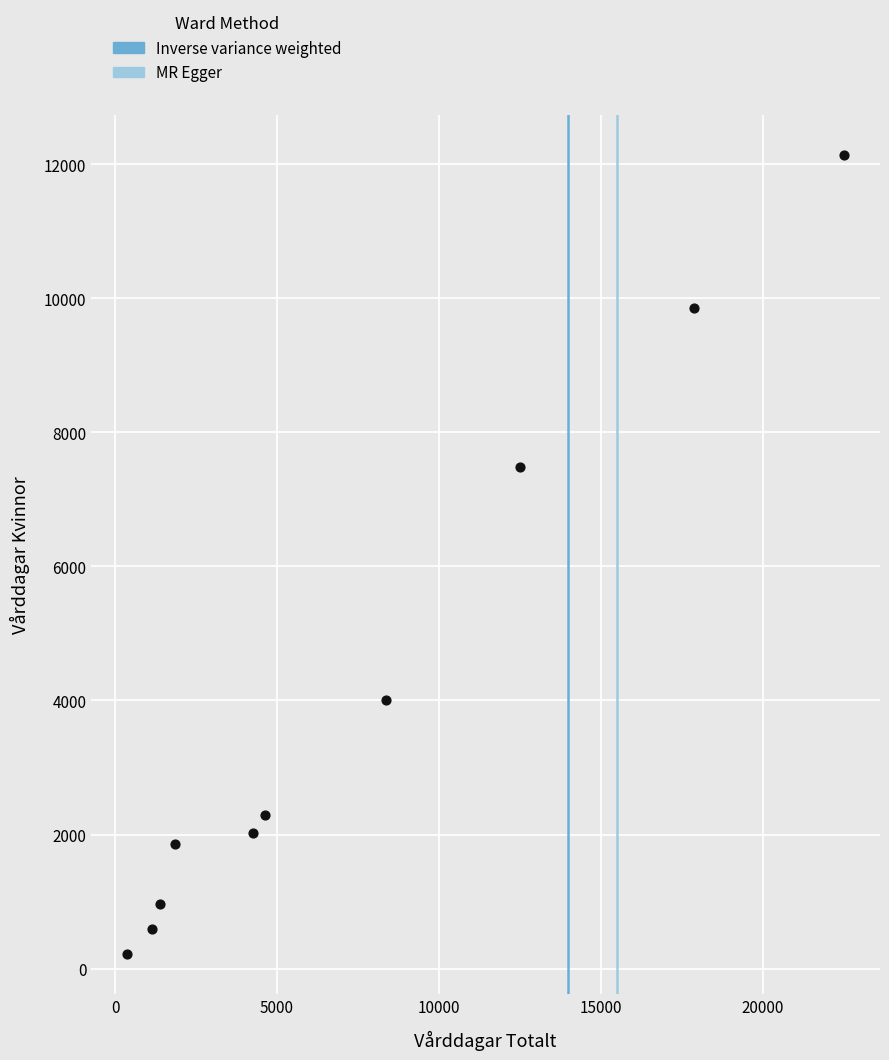

What Y value in the scatter plot is closest to 6179?

7487